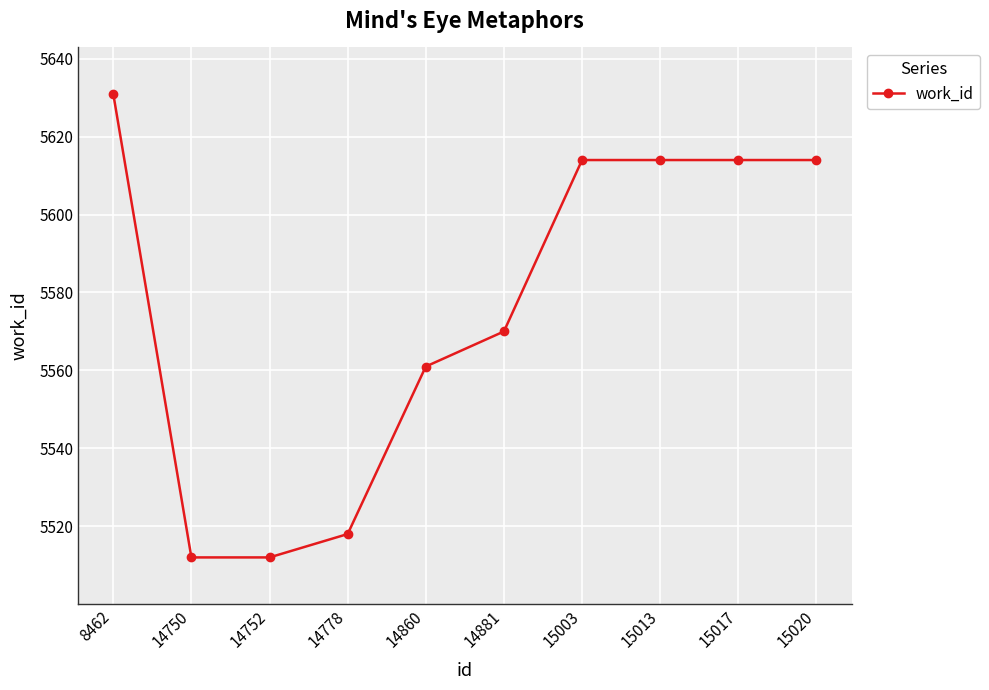

The chart shows a value of 9298 at 15020. True or false?

False